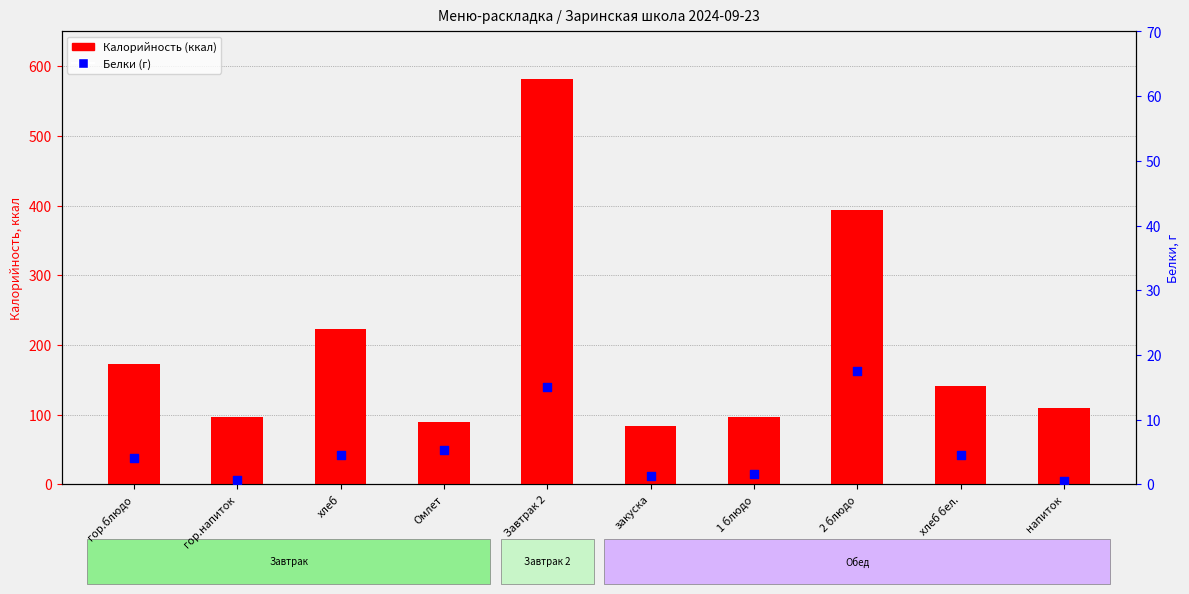

At which category is the sum across all series the highest?

Завтрак 2